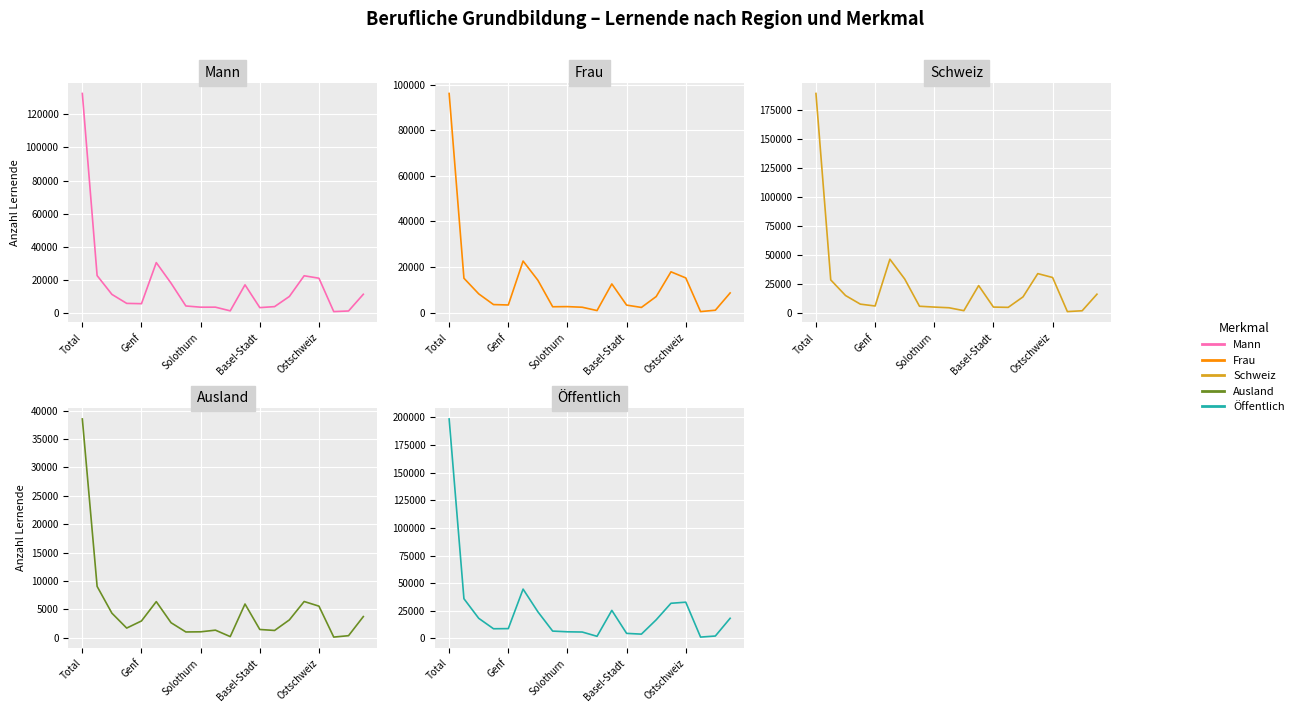

How many interior local peaks does the Schweiz series have?

3